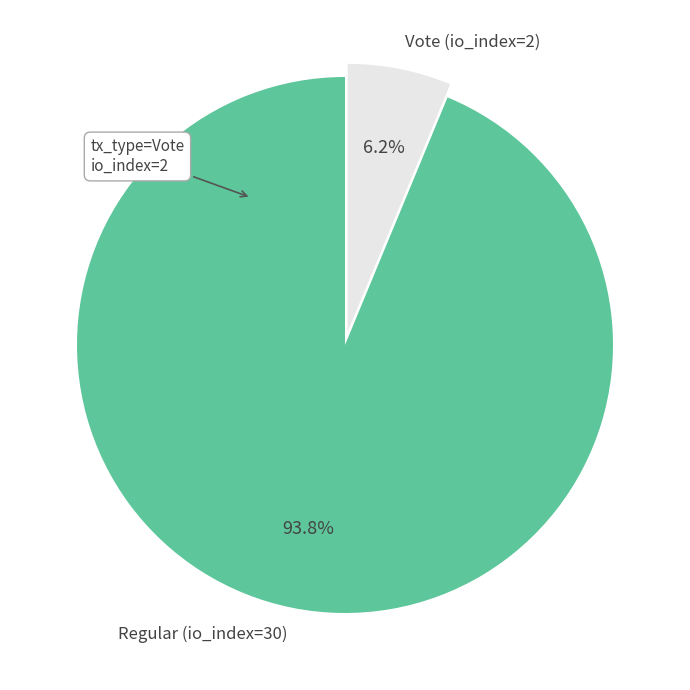

Which category has the smallest portion of the pie?

Vote (io_index=2)